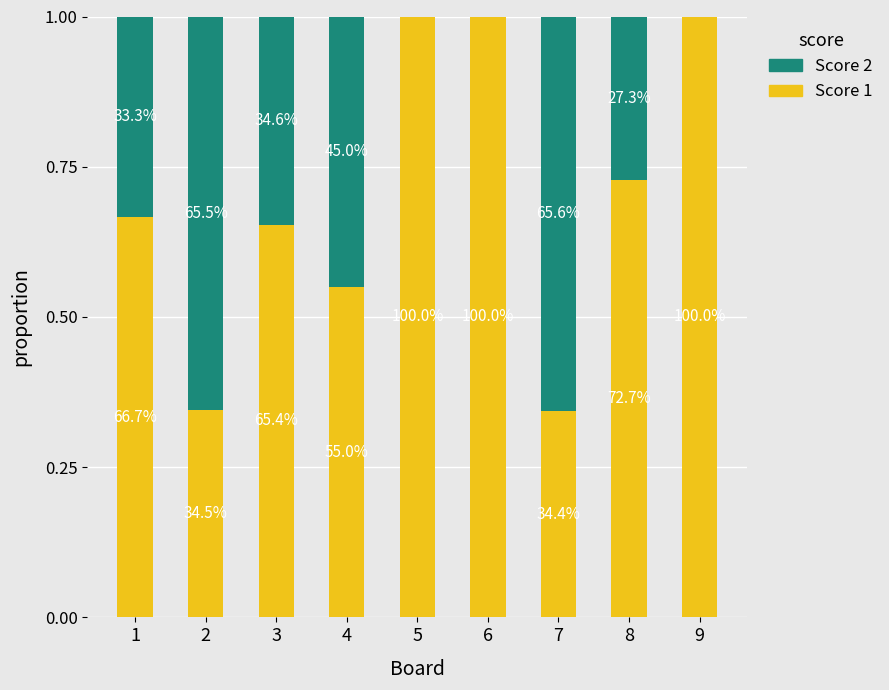

What are all the series names shown in the legend?

Score 2, Score 1